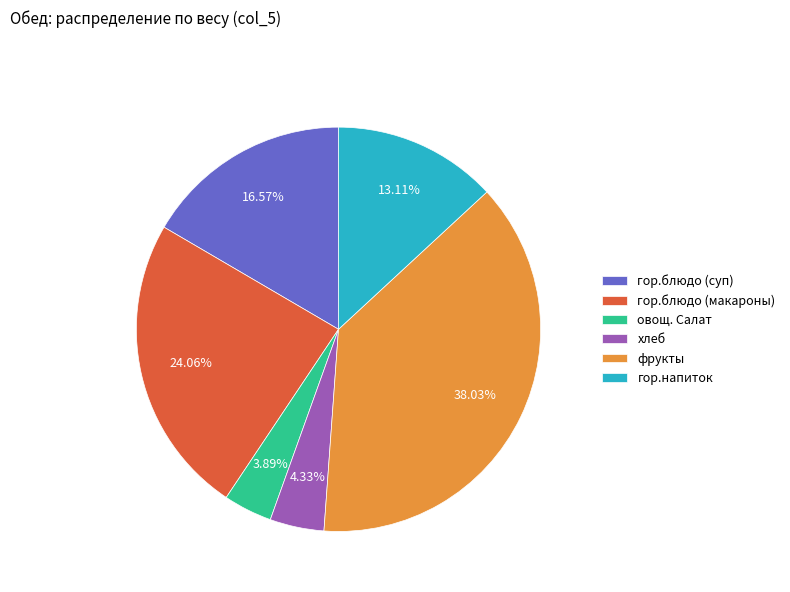

To the nearest percent, what is the difference between the фрукты and овощ. Салат slice percentages?

34%